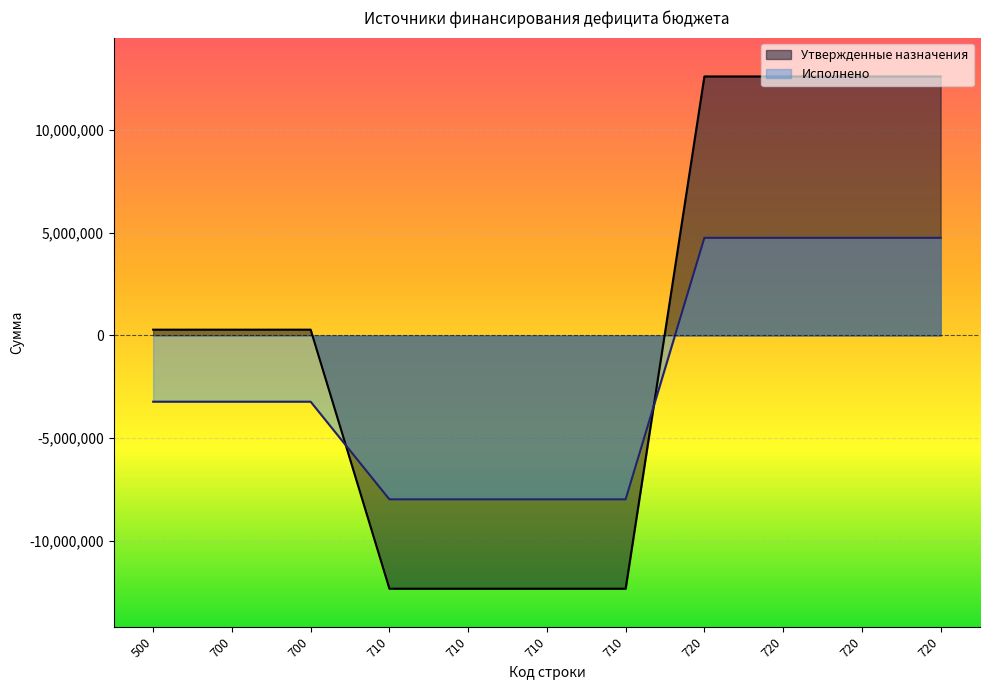

Which has a higher value, 720 or 710?

720